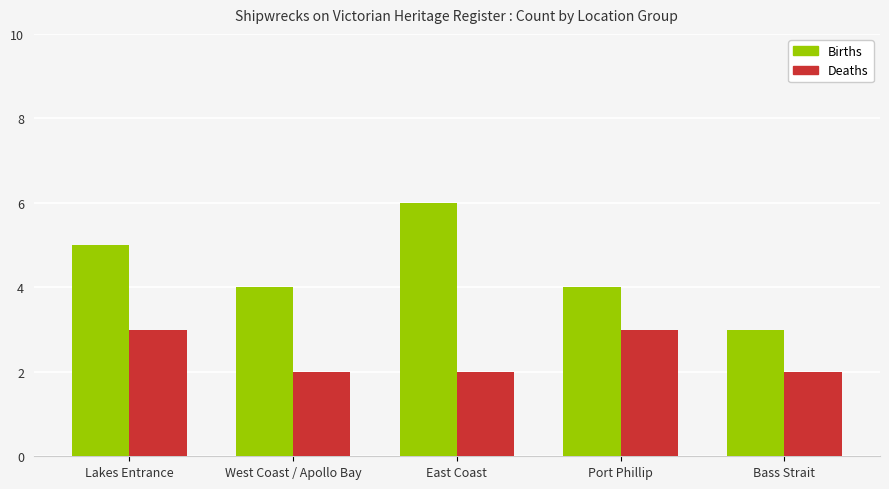

What is the smallest value displayed?

2